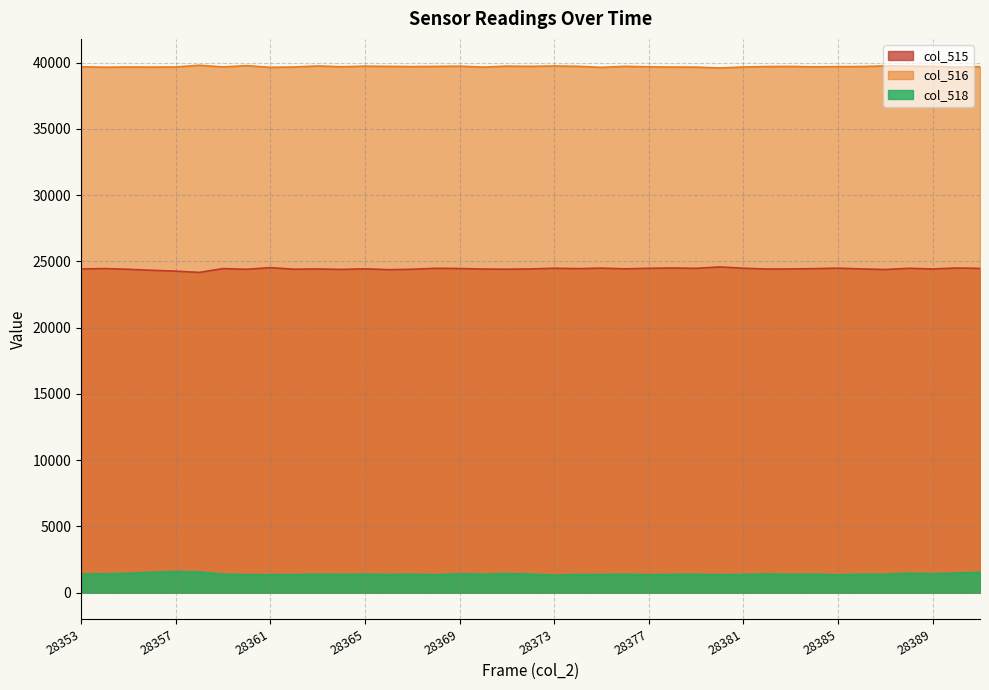

What is the value of the col_515 point at the 24th from the left?

24443